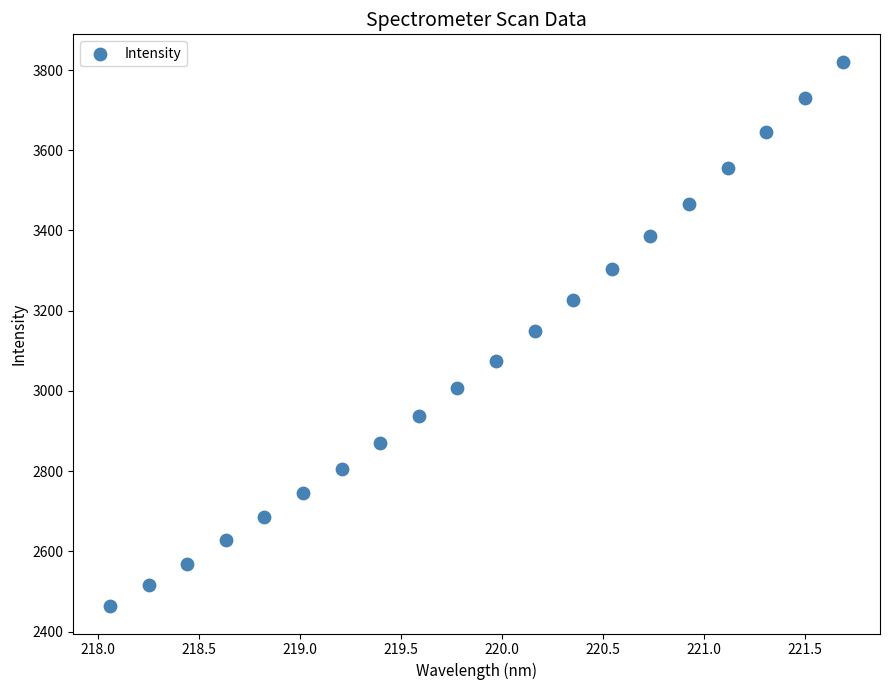

What is the range of X values (max minus min)?

3.6